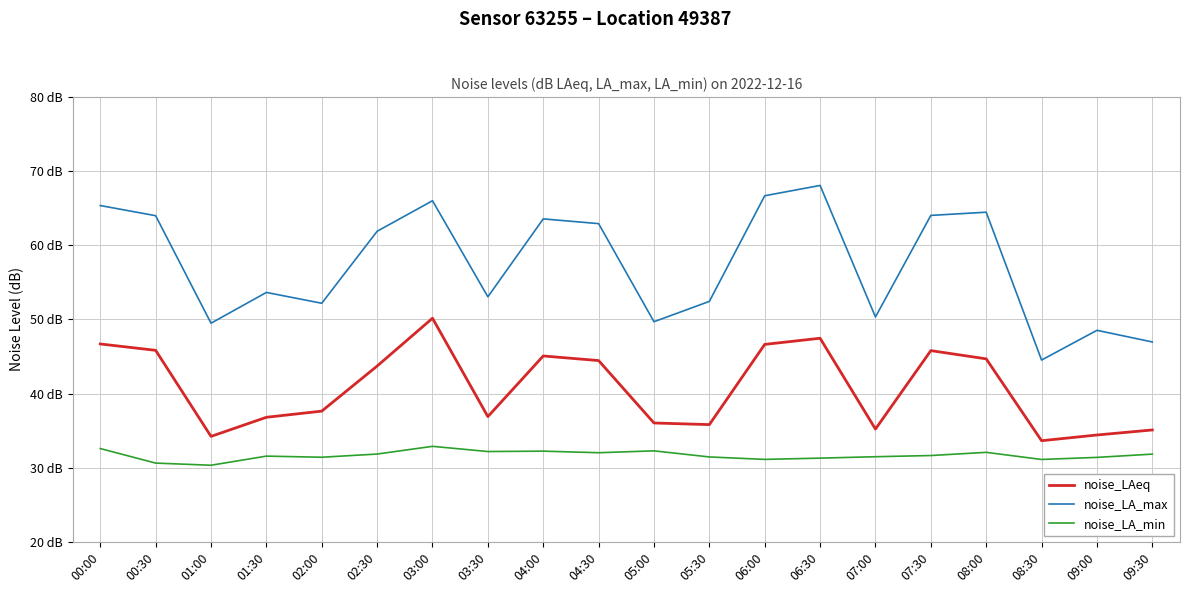

Does the chart have visible grid lines?

Yes